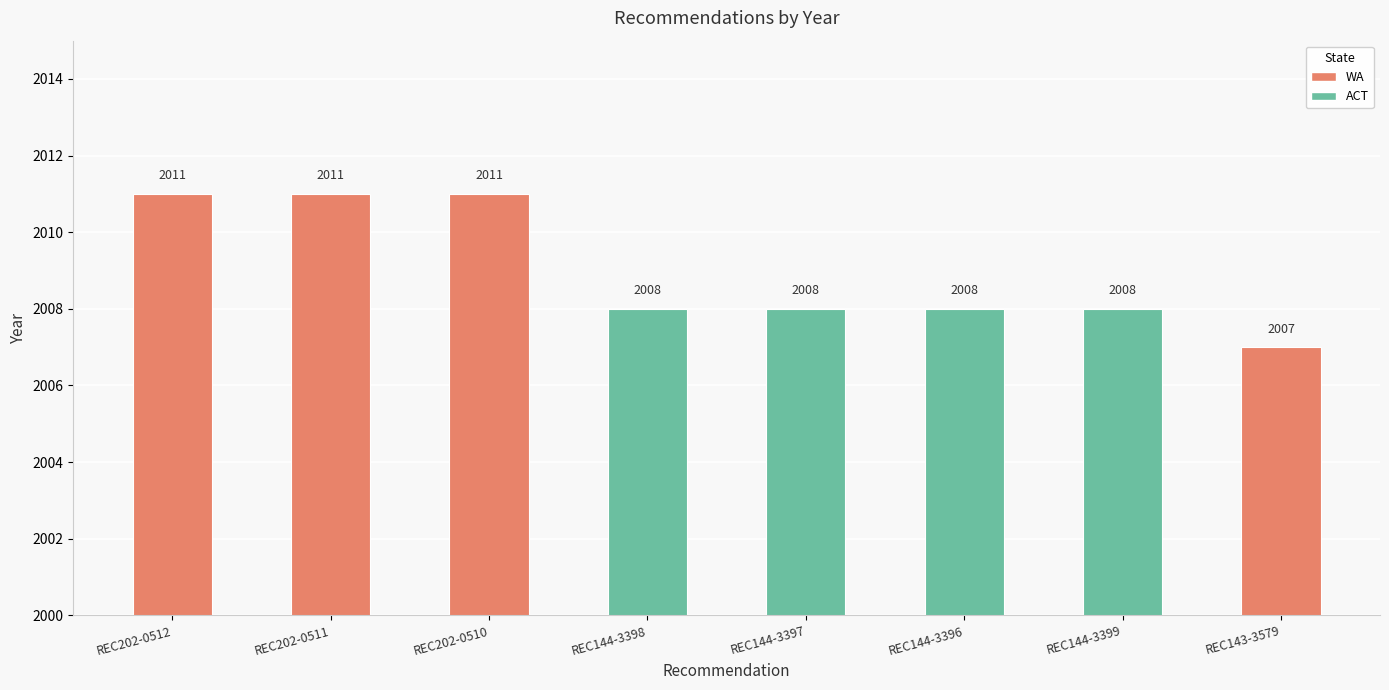

At which category does the chart reach its minimum across all series?

REC143-3579